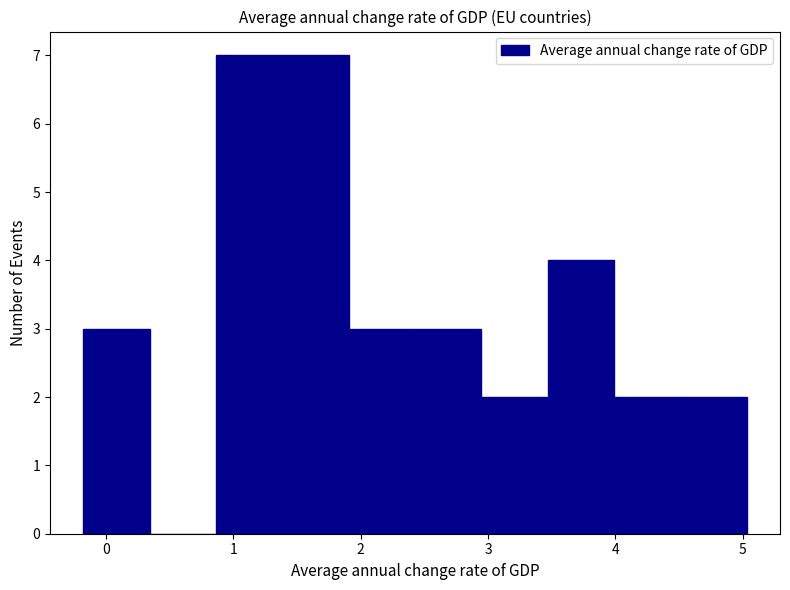

Reading left to right, list every bar in this chart as the range it spans on the x-axis followed by its height. Neither the bar edges nor the heights are printed on the chart, so give them approximately, as read against the axes.

-0.2 to 0.3: 3
0.3 to 0.9: 0
0.9 to 1.4: 7
1.4 to 1.9: 7
1.9 to 2.4: 3
2.4 to 2.9: 3
2.9 to 3.5: 2
3.5 to 4.0: 4
4.0 to 4.5: 2
4.5 to 5.0: 2